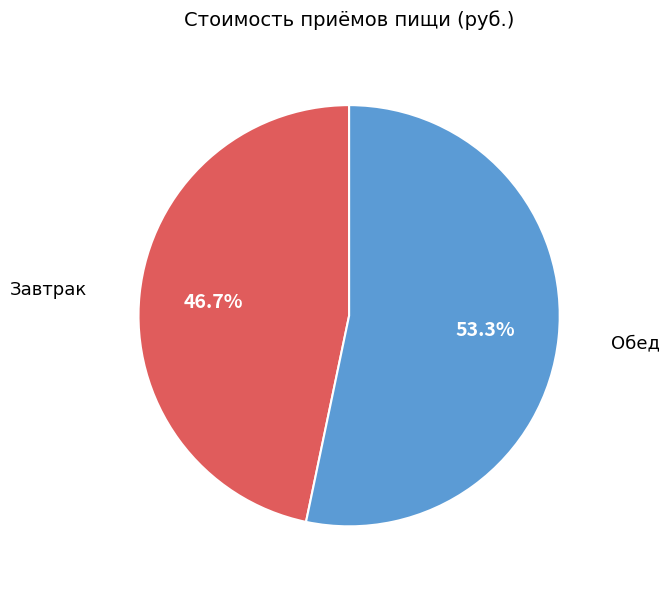

Do Завтрак and Обед together represent more than half of the pie?

Yes